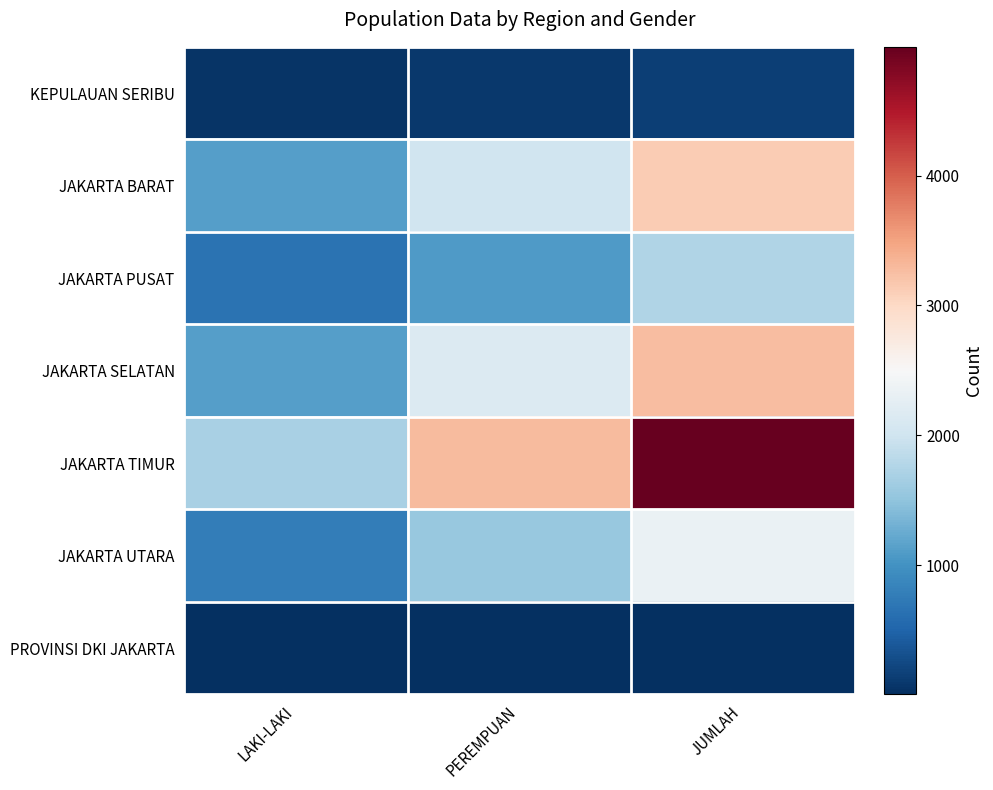

Rank the series at LAKI-LAKI from highest to lowest value.

JAKARTA TIMUR, JAKARTA BARAT, JAKARTA SELATAN, JAKARTA UTARA, JAKARTA PUSAT, KEPULAUAN SERIBU, PROVINSI DKI JAKARTA